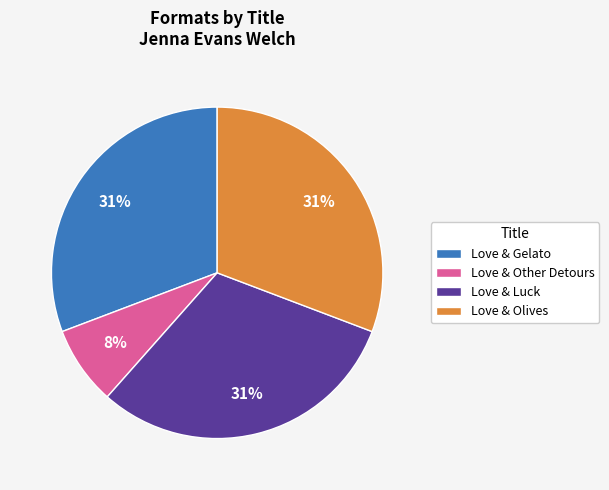

What is the smallest slice in the pie chart?

Love & Other Detours